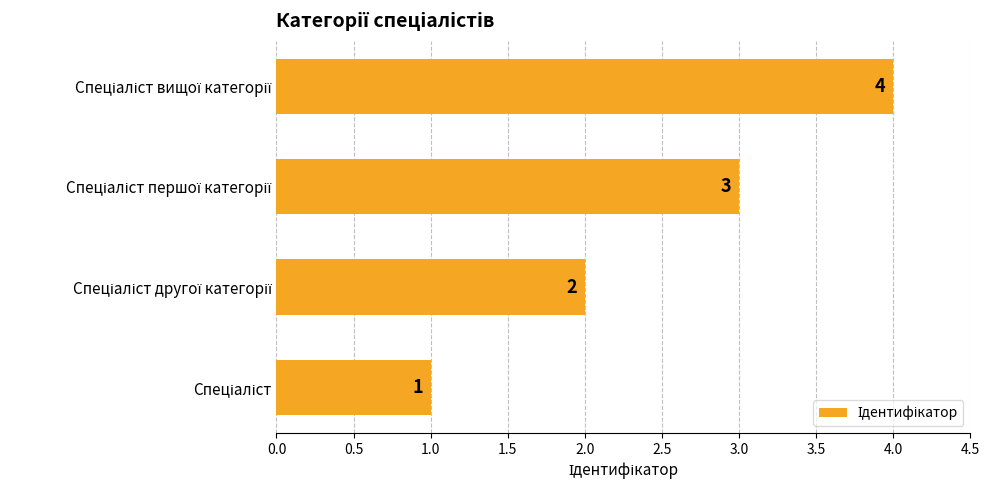

What is the greatest value displayed?

4